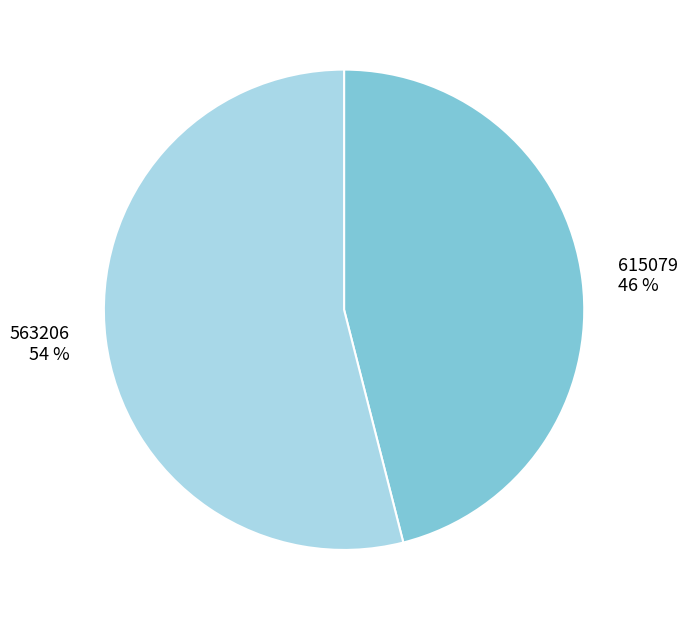

Is the sum of 563206 and 615079 greater than half?

Yes